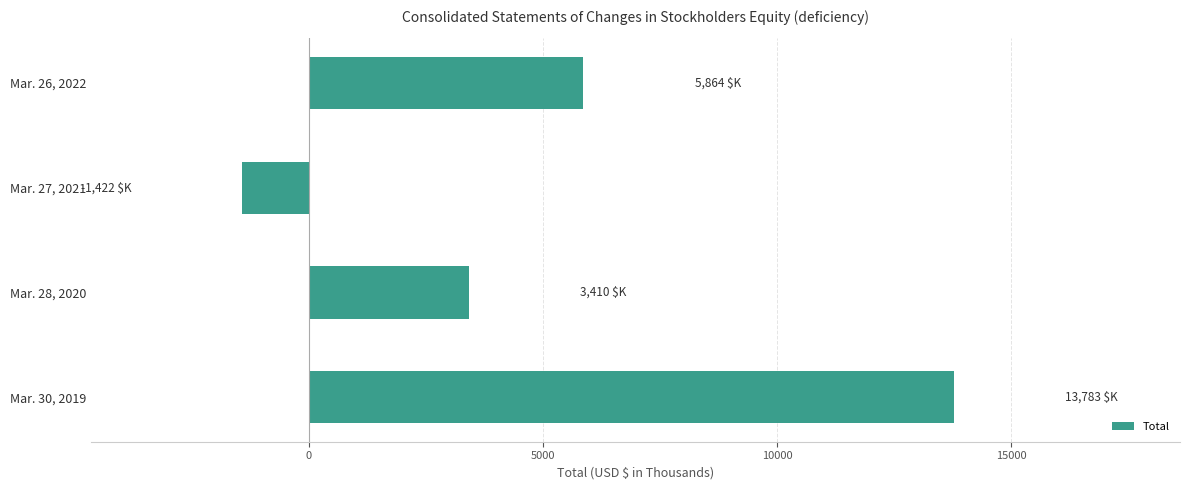

Reading bottom to top, what are all the values shown in this chart?

Mar. 30, 2019=13783	Mar. 28, 2020=3410	Mar. 27, 2021=-1422	Mar. 26, 2022=5864